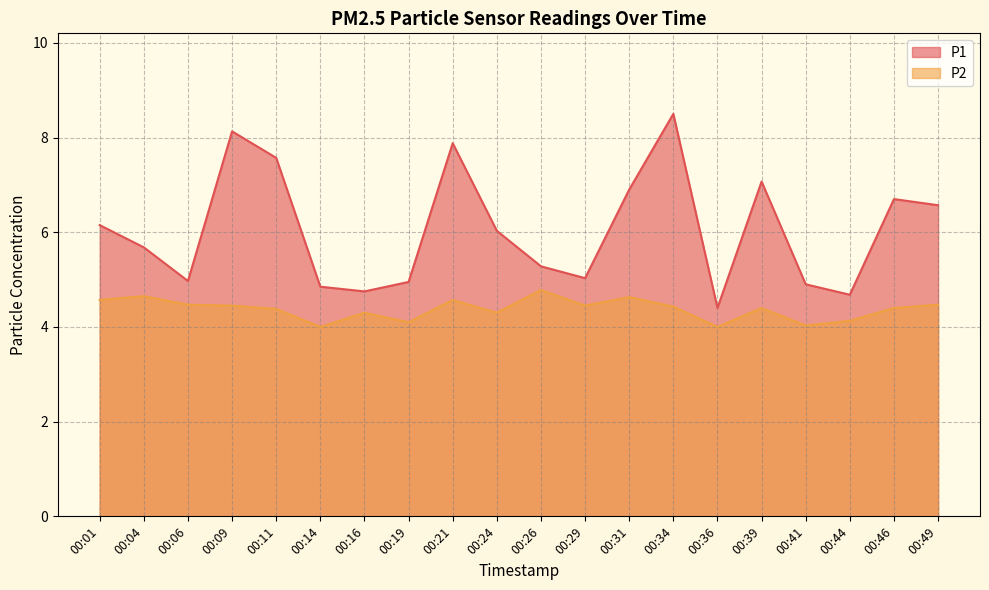

Rank the series at 00:34 from highest to lowest value.

P1, P2